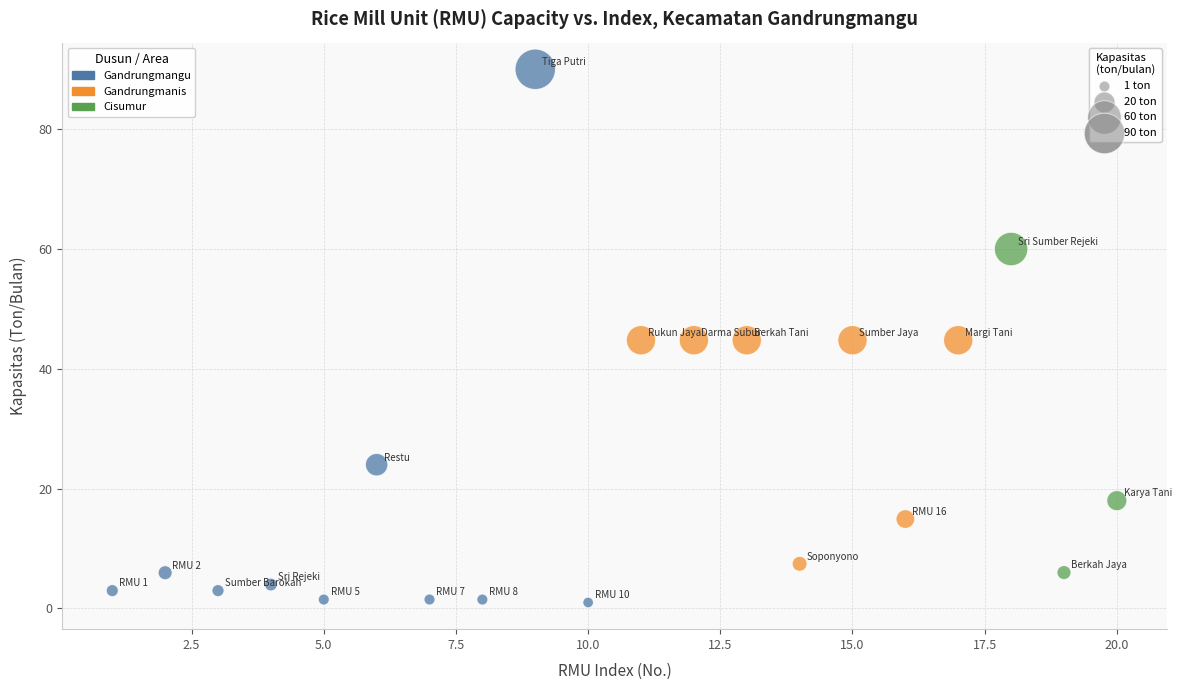

Which series reaches the minimum Y coordinate?

Gandrungmangu